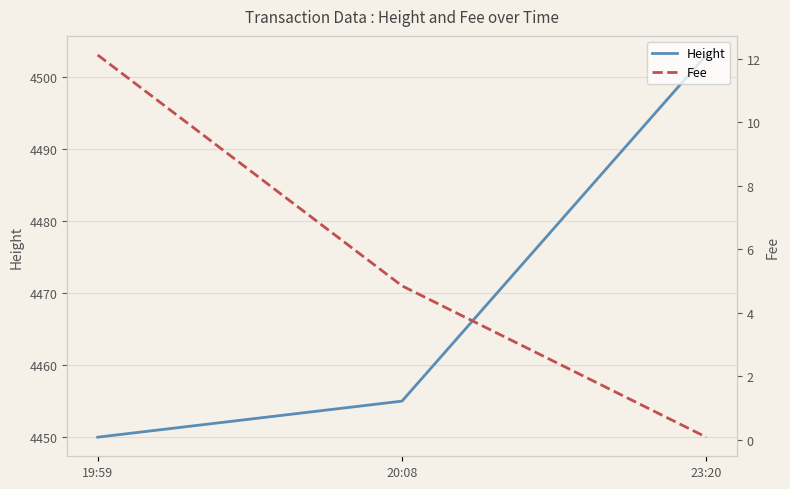

What is the spread (max minus min) of values at 20:08?

4450.2